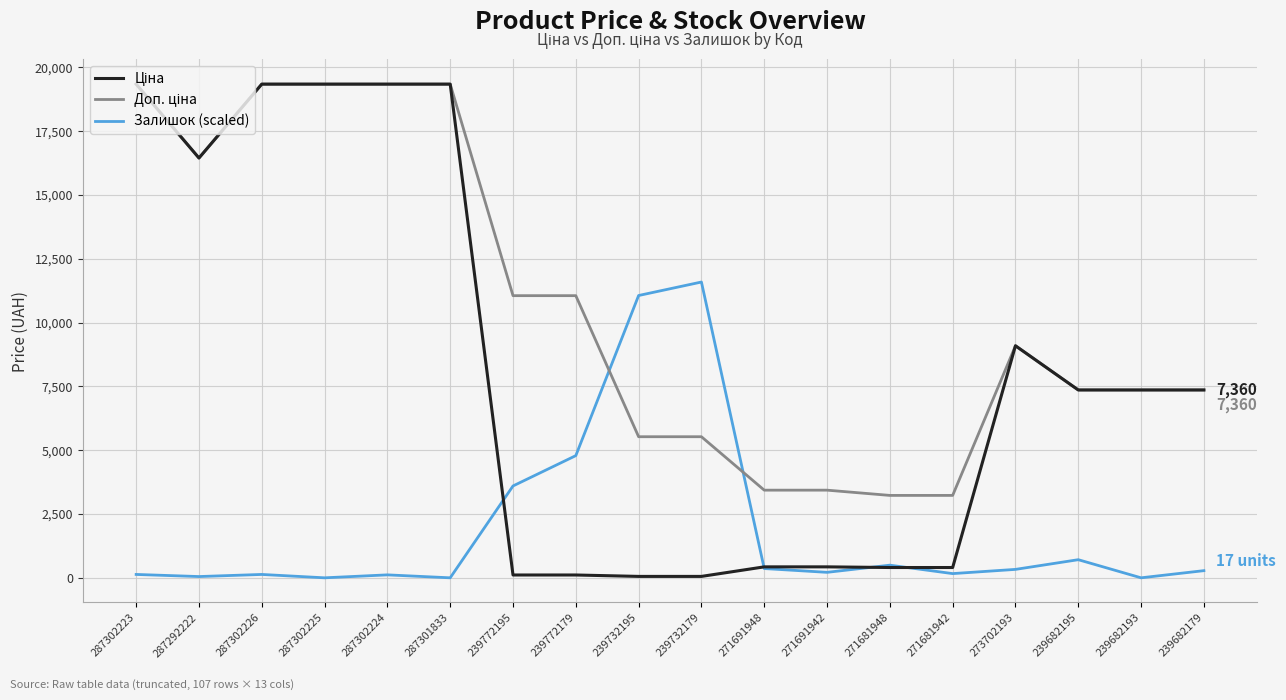

Between 239732179 and 239682193, which series saw the biggest shift?

Залишок (scaled)